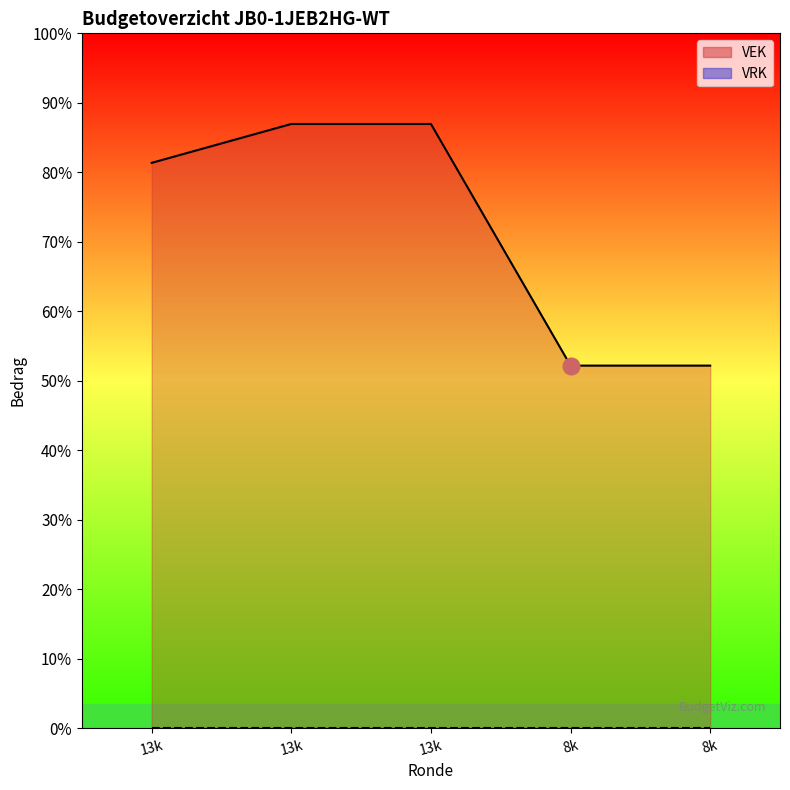

What is the minimum value for VEK line?

8350